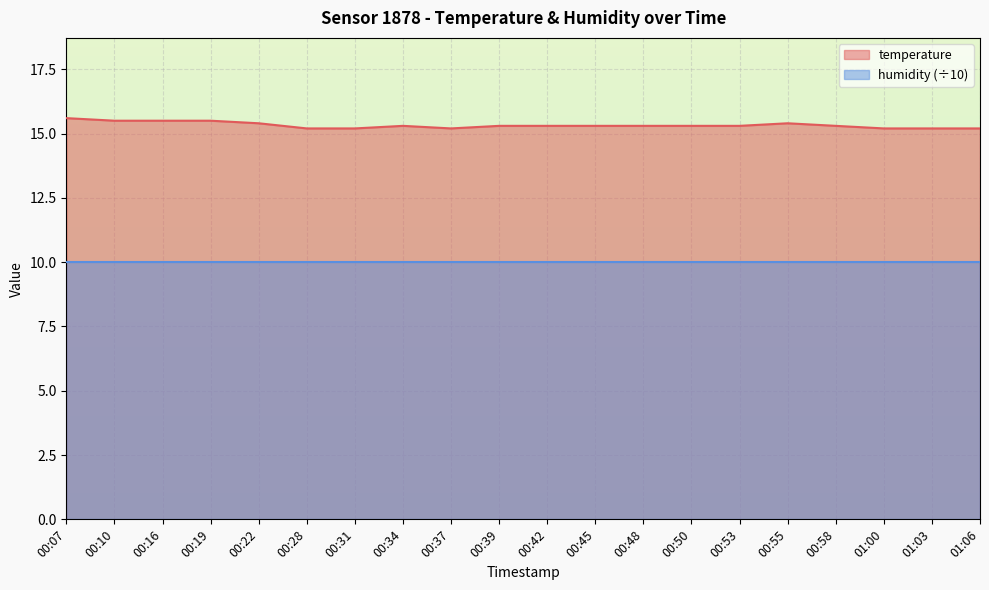

Read the value at 00:48.

15.3